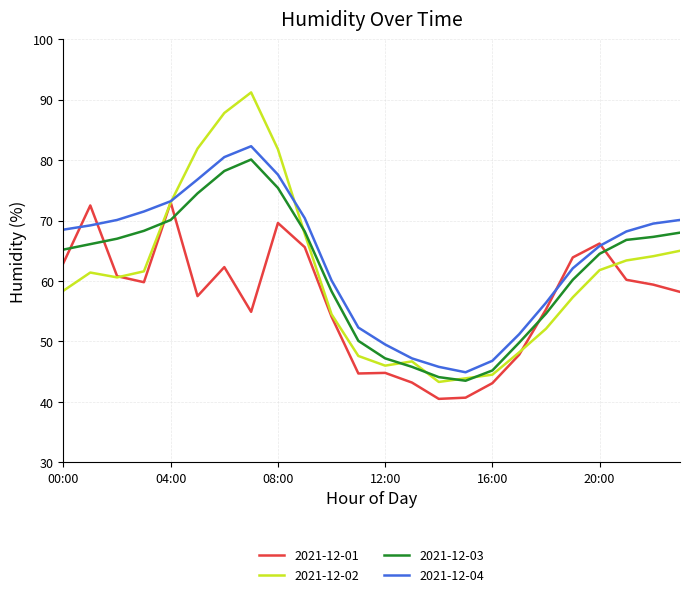

True or false: 2021-12-01 has more than 2 points higher than both neighbors.

True